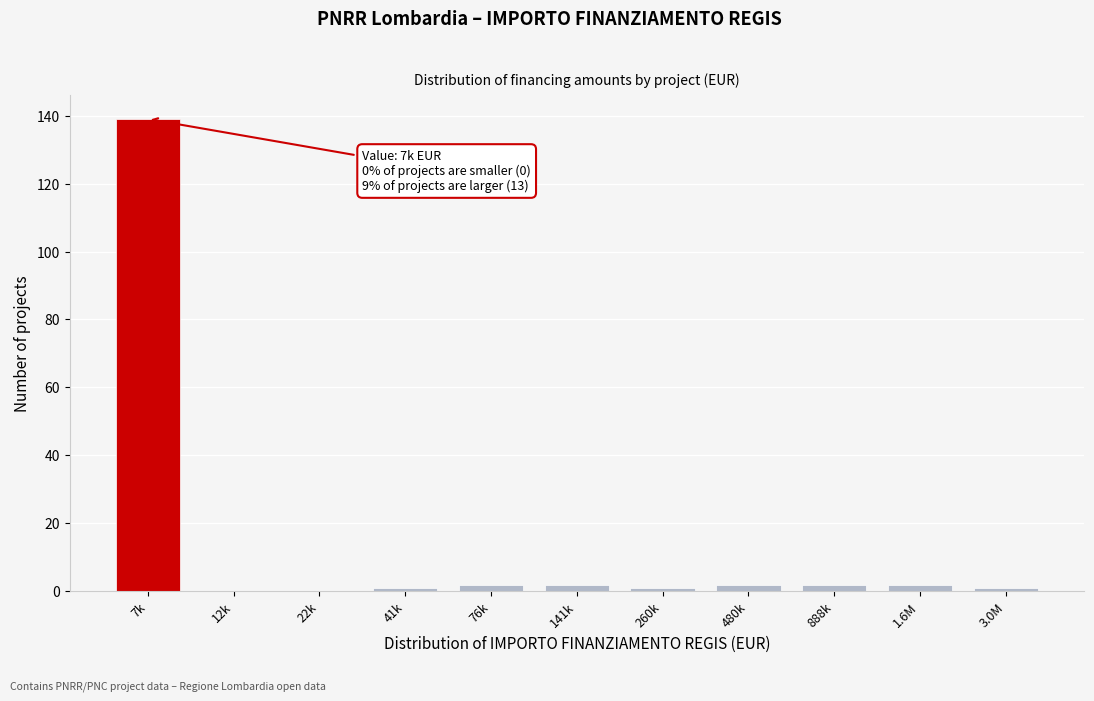

Reading right to left, extract all data points from this chart.

3.0M=1	1.6M=2	888k=2	480k=2	260k=1	141k=2	76k=2	41k=1	22k=0	12k=0	7k=139